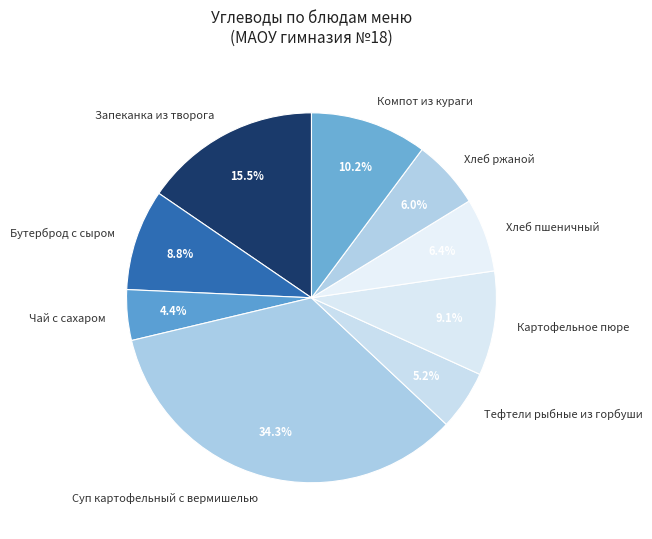

Is Компот из кураги the majority of the pie?

No